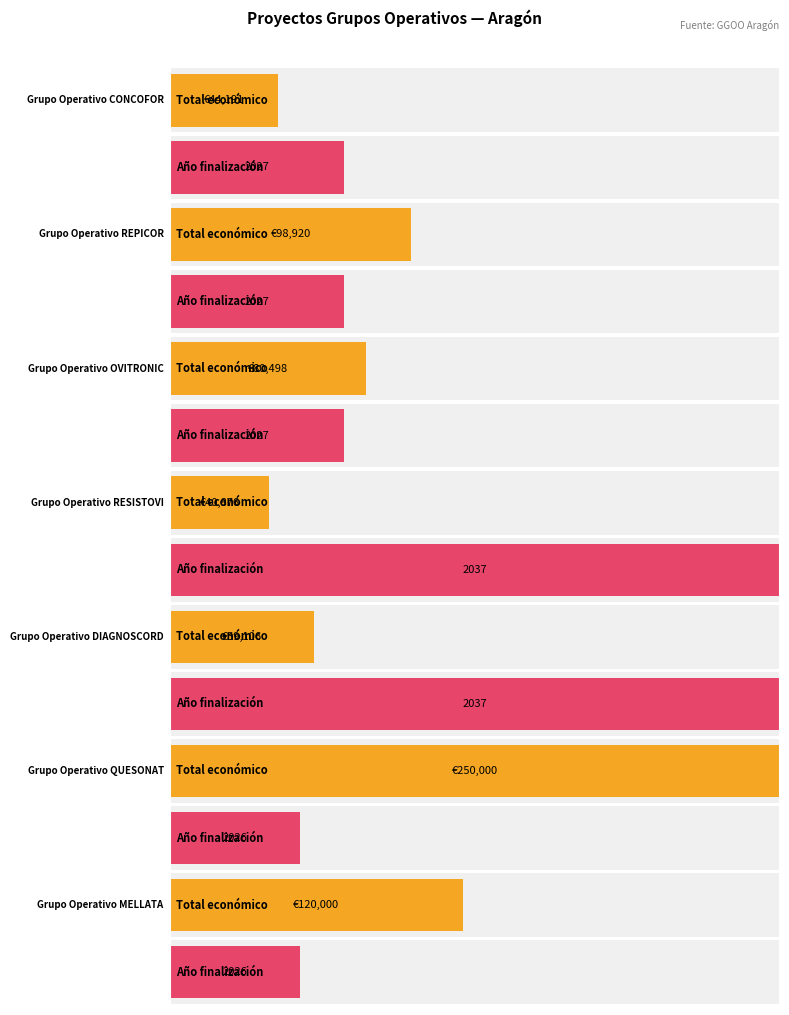

Which has a higher value, CONCOFOR
2027 or OVITRONIC
2027?

OVITRONIC
2027